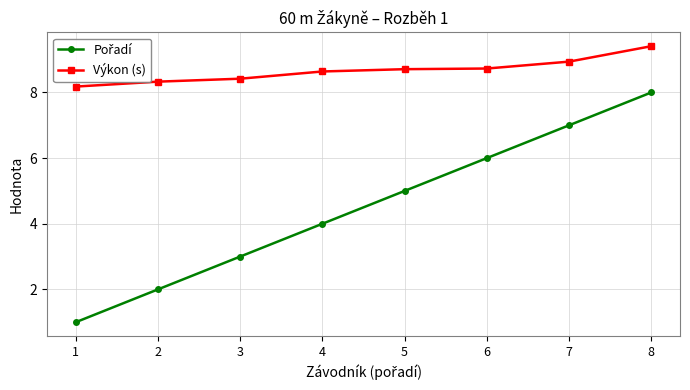

What is the value of the Výkon (s) point at the 8th from the left?

9.4